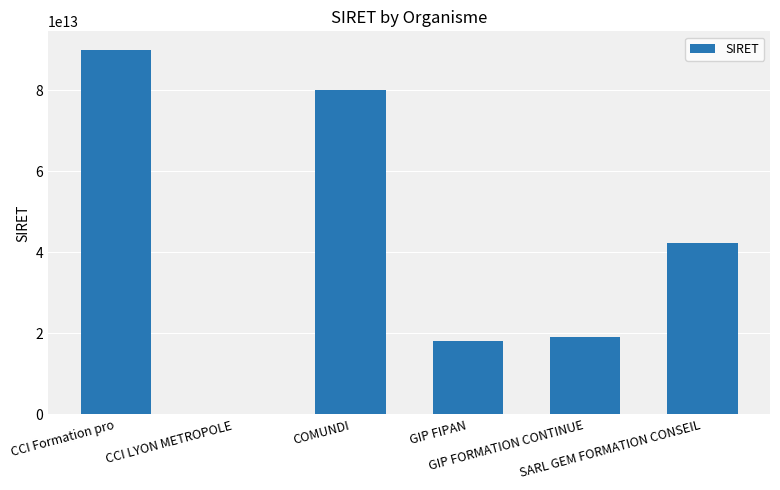

How many distinct data groups are displayed?

1